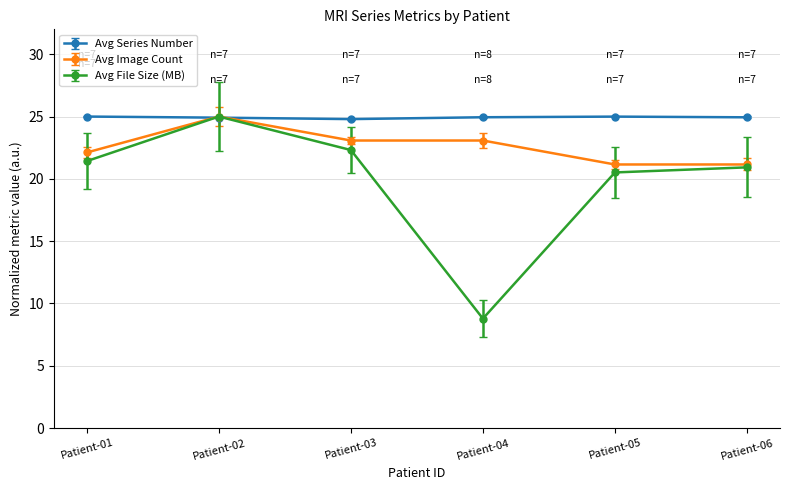

At how many categories does at least one series exceed 16?

6